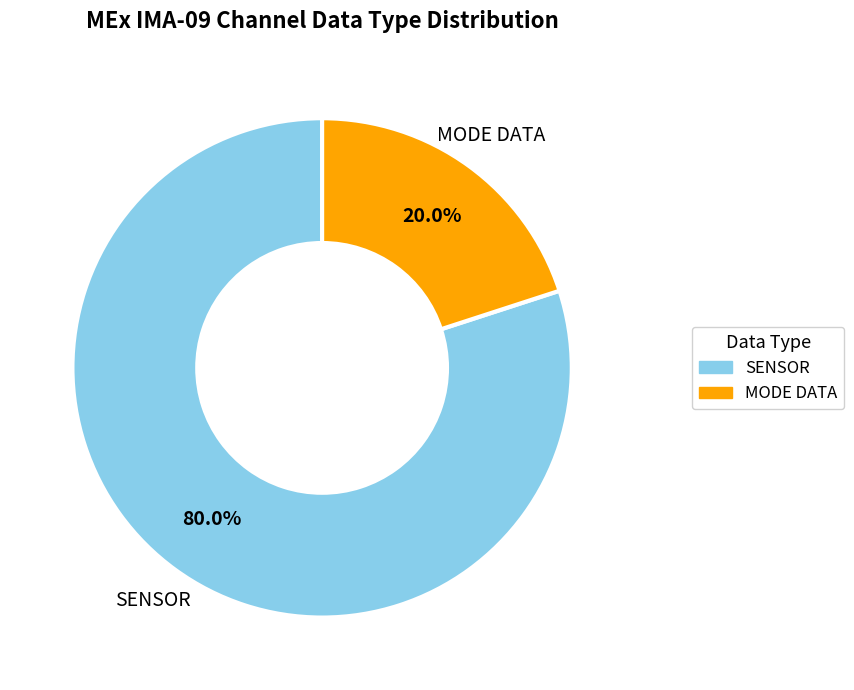

To the nearest percent, what is the difference between the largest and smallest slice percentages?

60%